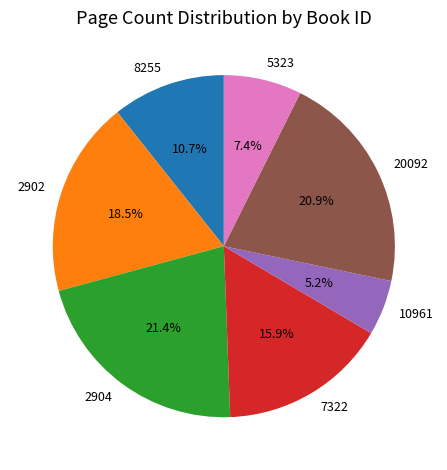

How many slices are in this pie chart?

7